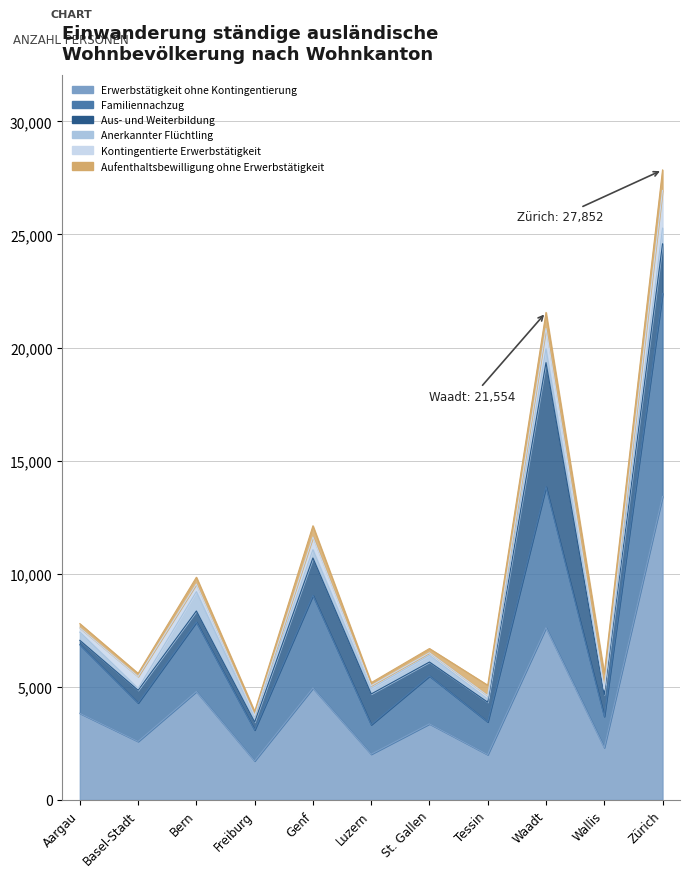

What is the spread (max minus min) of values at Basel-Stadt?

2505